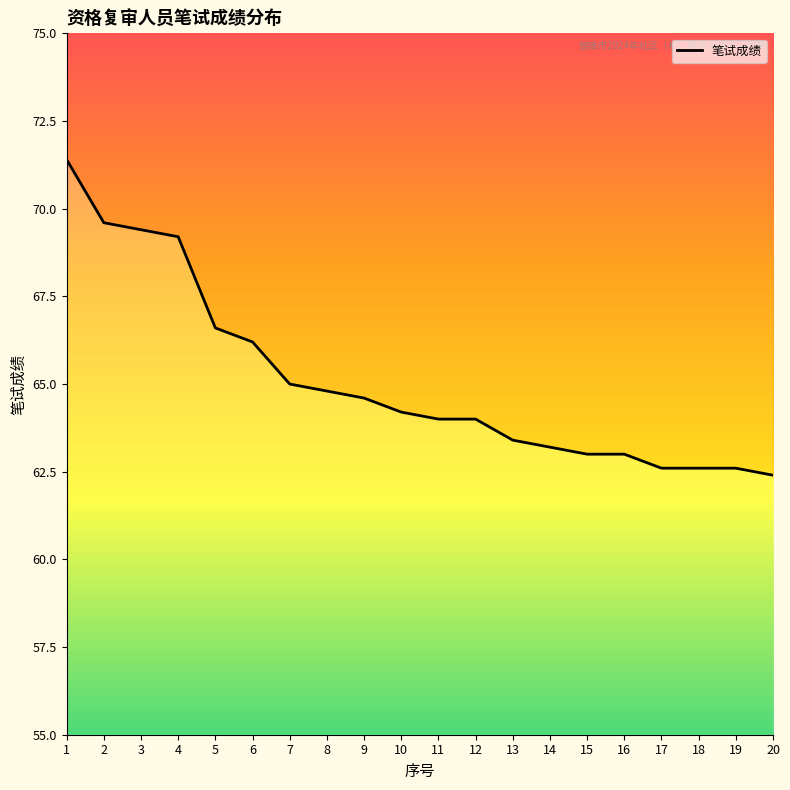

Between 14 and 17, which is larger?

14